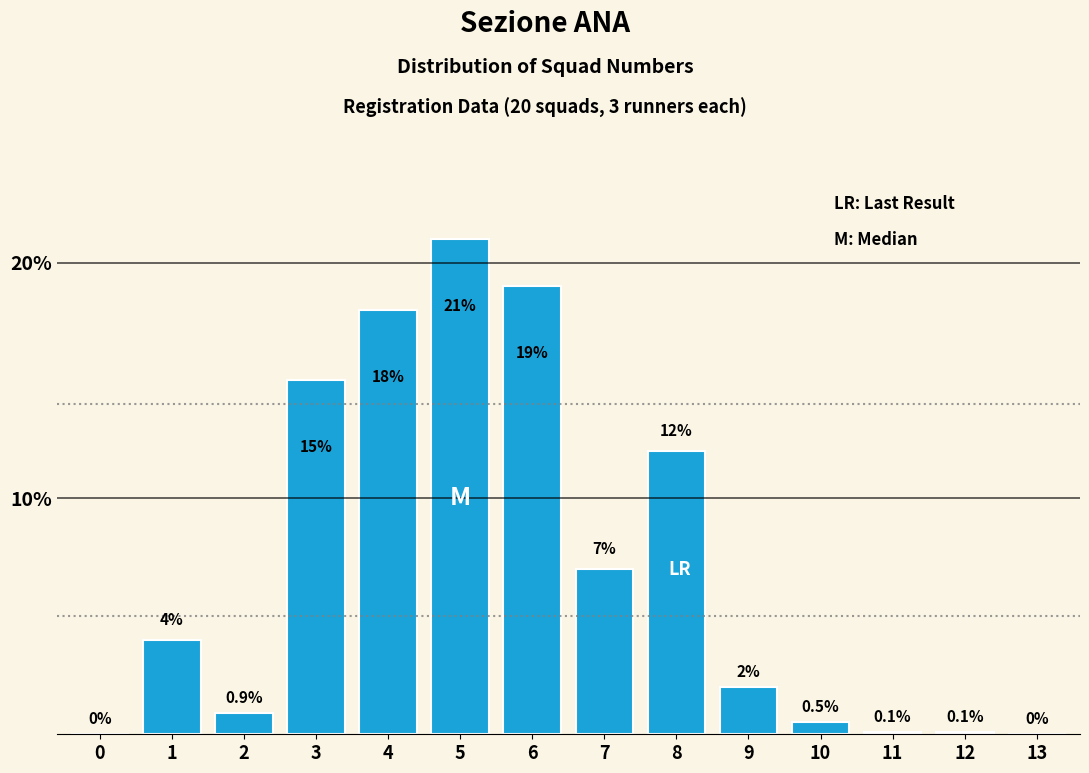

Reading left to right, extract all data points from this chart.

0=0.0	1=4.0	2=0.9	3=15.0	4=18.0	5=21.0	6=19.0	7=7.0	8=12.0	9=2.0	10=0.5	11=0.1	12=0.1	13=0.0